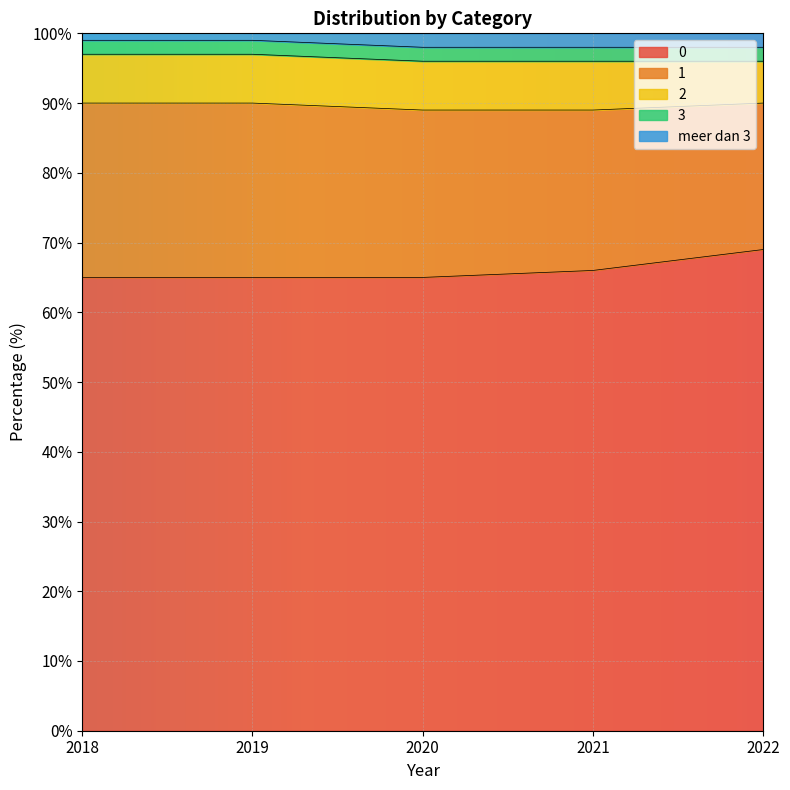

True or false: 2 has a value of 7 at 2020.

True